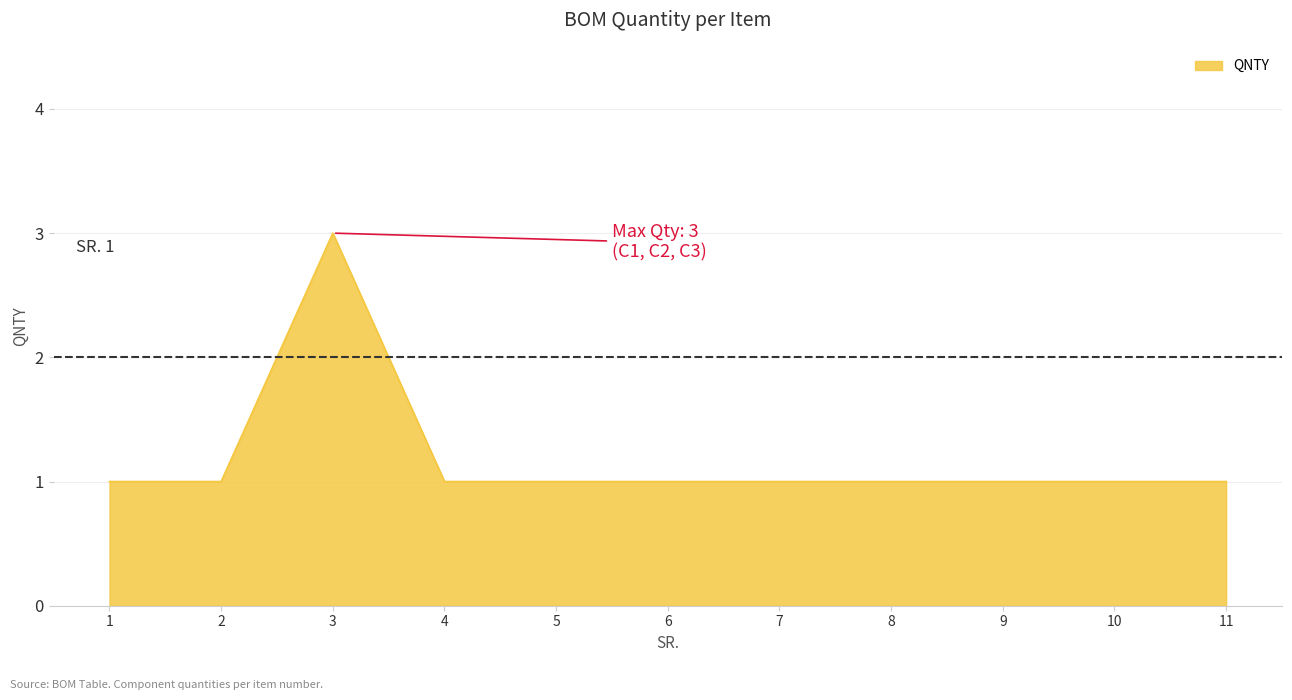

Reading left to right, transcribe all the data shown in this chart.

1=1	2=1	3=3	4=1	5=1	6=1	7=1	8=1	9=1	10=1	11=1